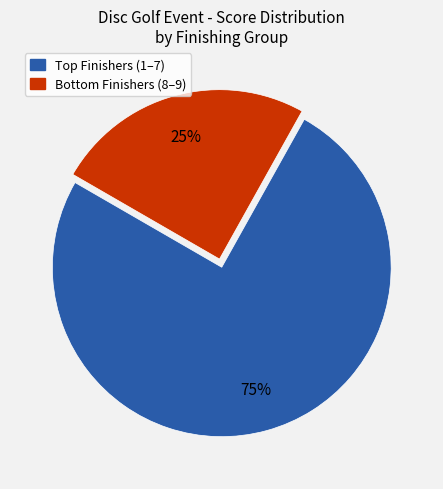

Count the number of slices in the pie.

2